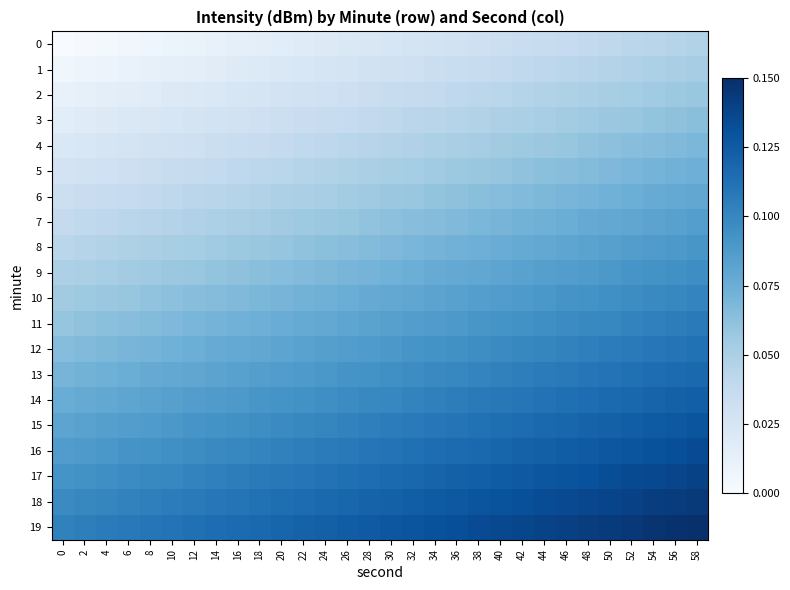

At how many categories does at least one series exceed 0?

30